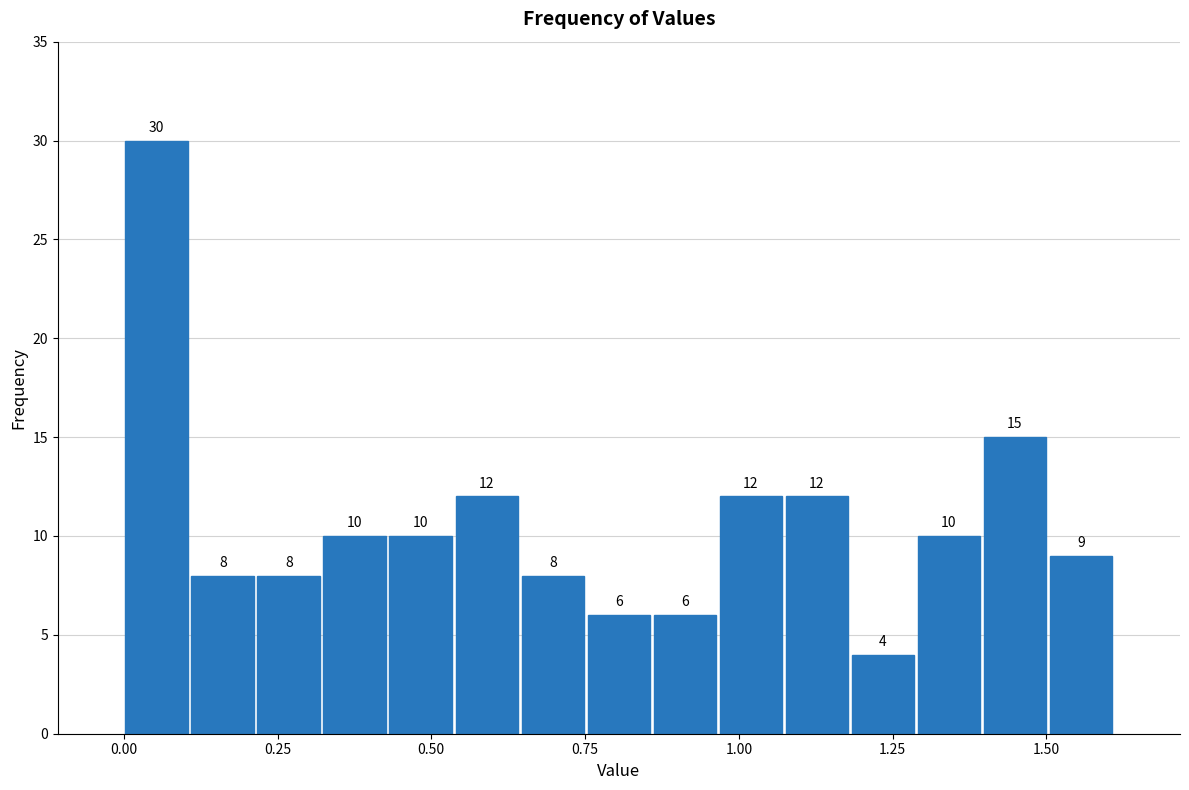

Read against the x-axis, roughly where is the centre of the tallest bar?

0.05